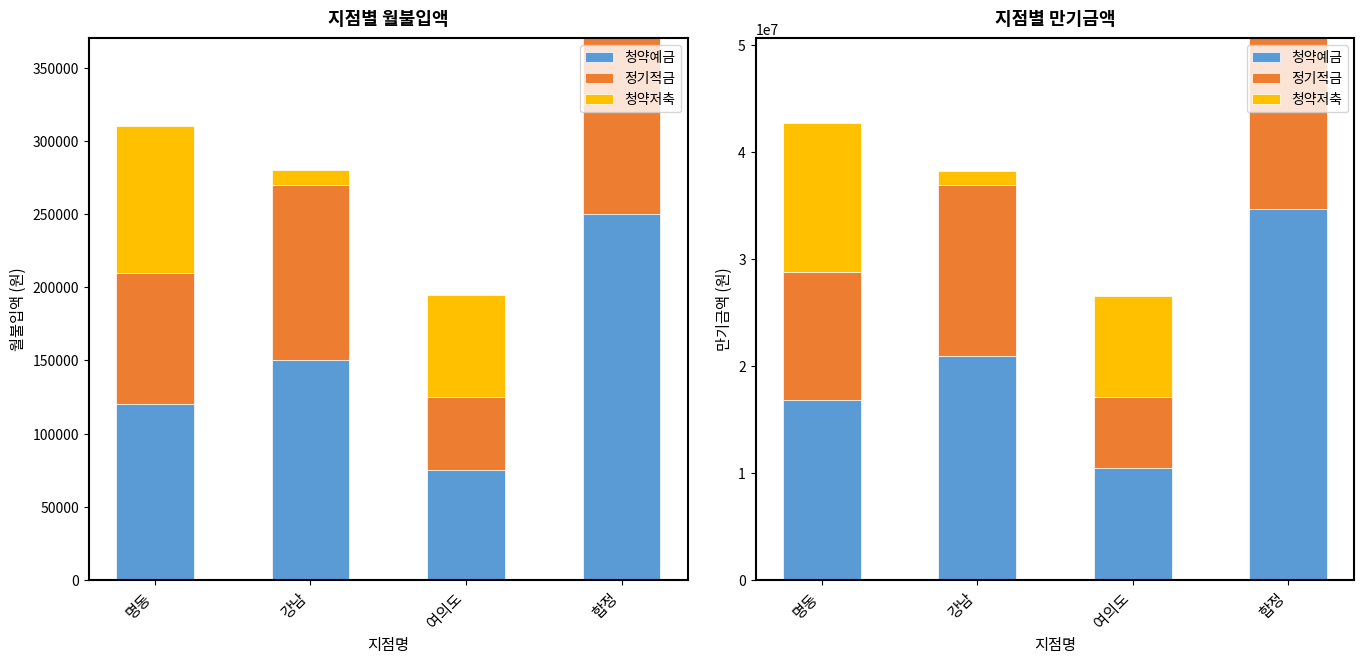

What is the total value across all series at 강남?

38237000